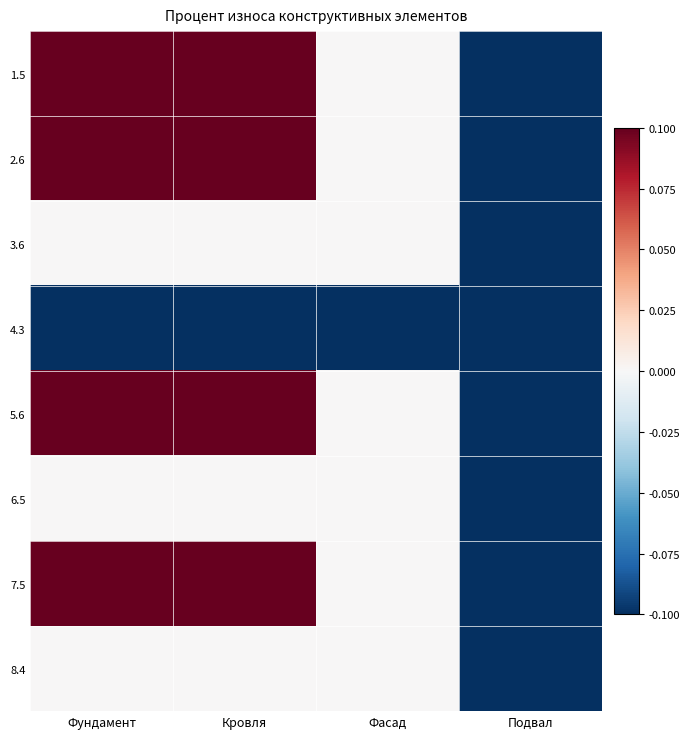

Rank the series by their maximum value, from lowest to highest.

4.3, 3.6, 6.5, 8.4, 1.5, 2.6, 5.6, 7.5